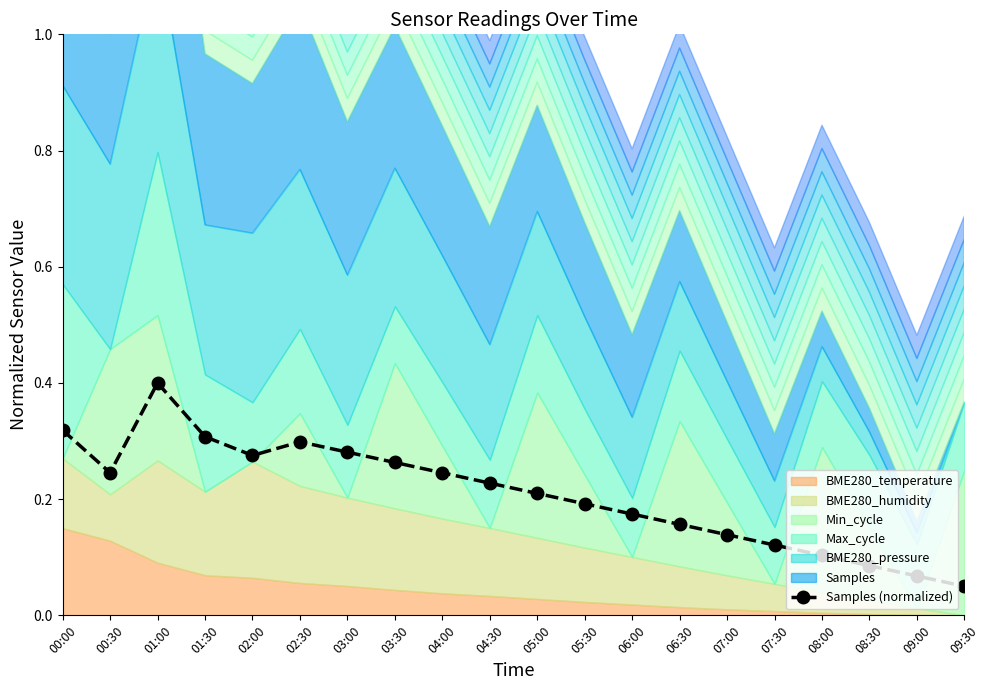

Count the values in the range 0 to 1.

20